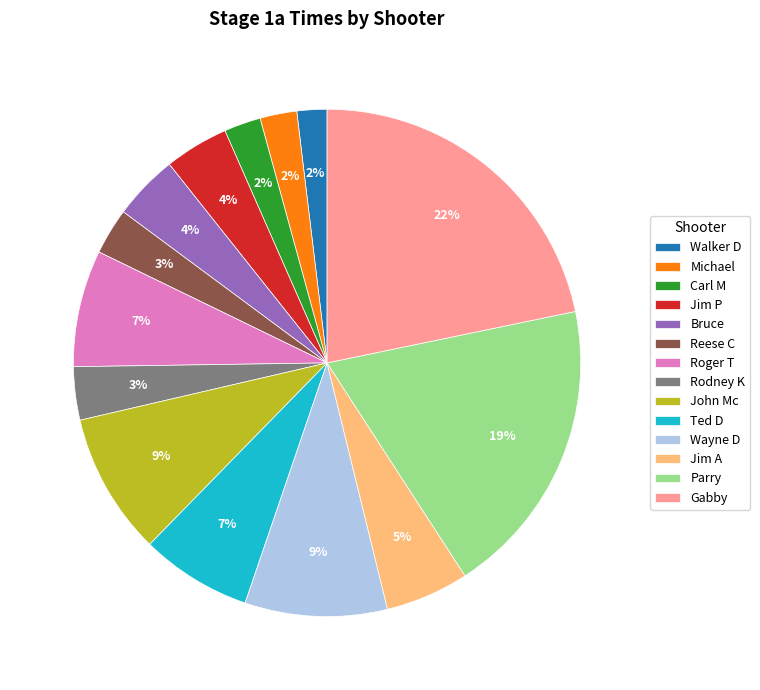

To the nearest percent, what percentage of the pie is Bruce?

4%